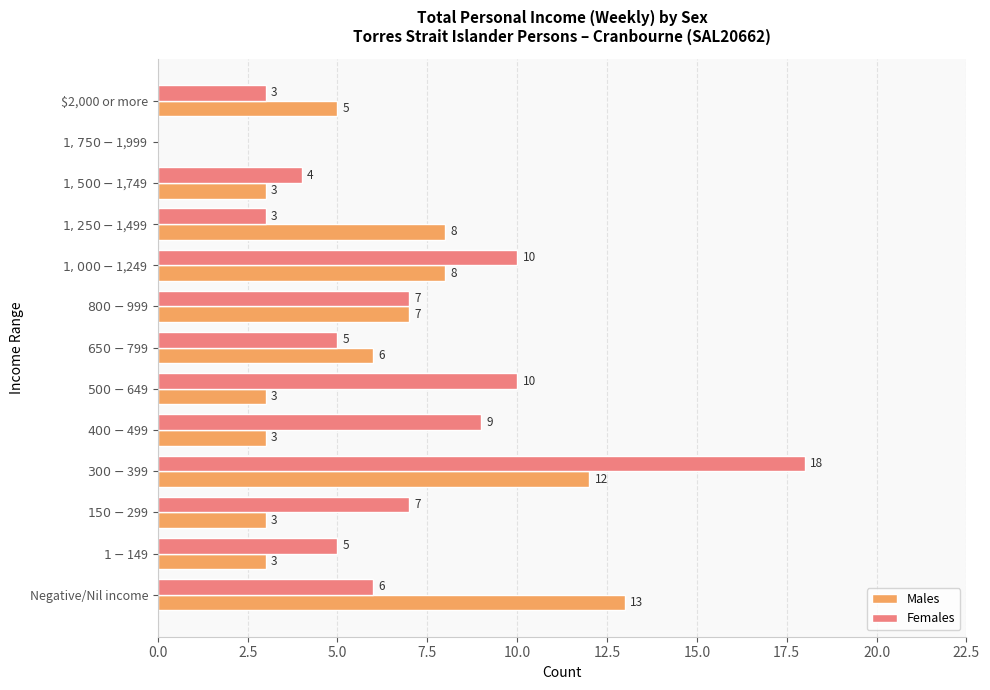

Which series has the largest total across all categories?

Females